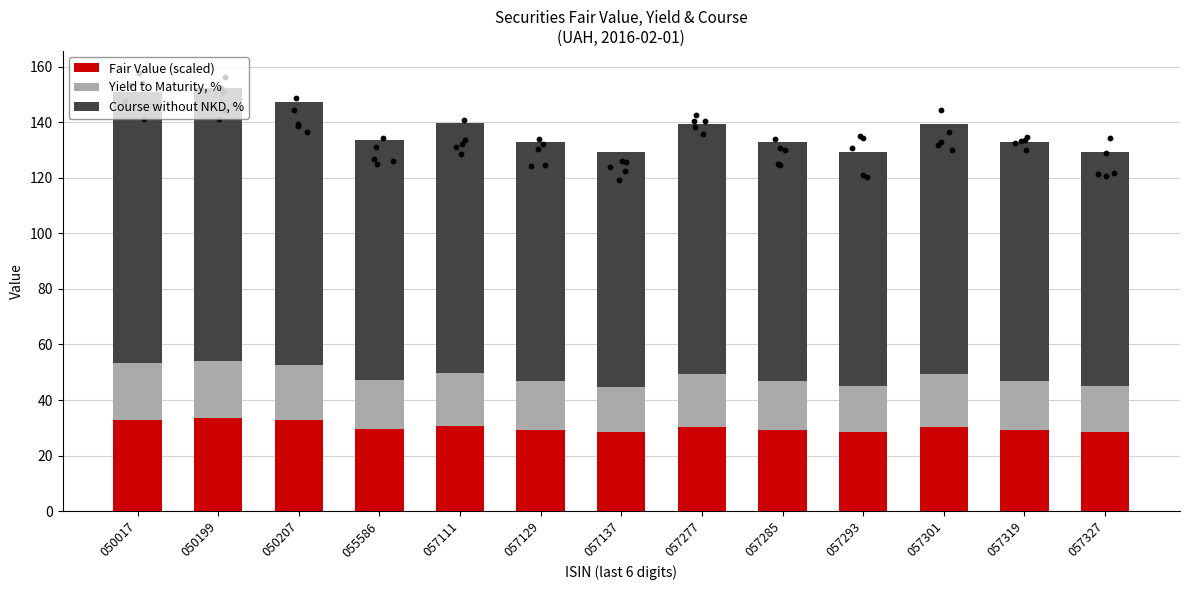

At which category is the sum across all series the highest?

050199